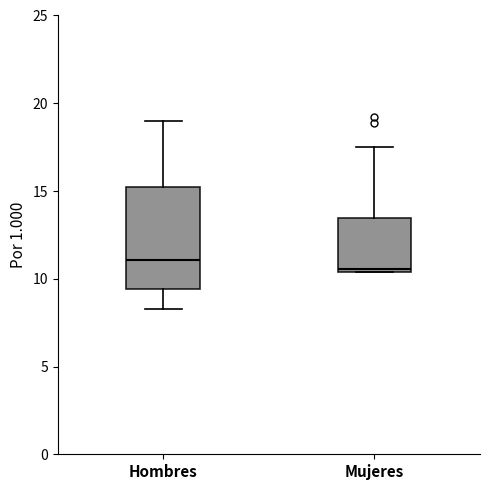

Comparing the boxes themselves (not the whiskers), which one is the tallest?

Hombres